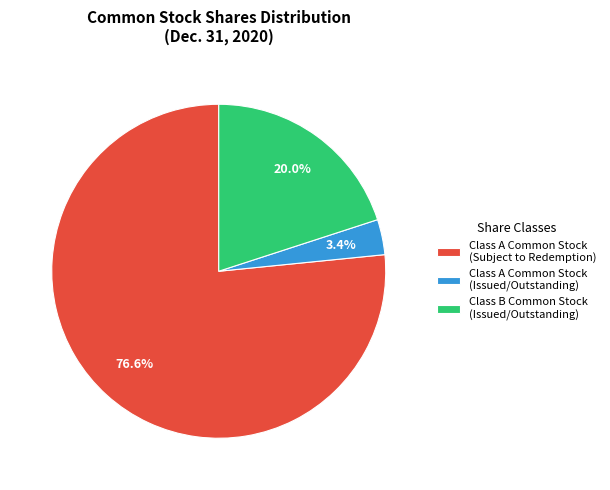

To the nearest percent, what is the difference between the largest and smallest slice percentages?

73%